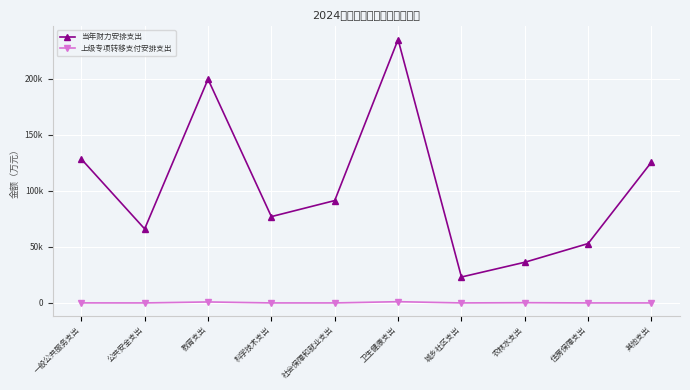

Is it true that 当年财力安排支出 equals 76923 at 科学技术支出?

True